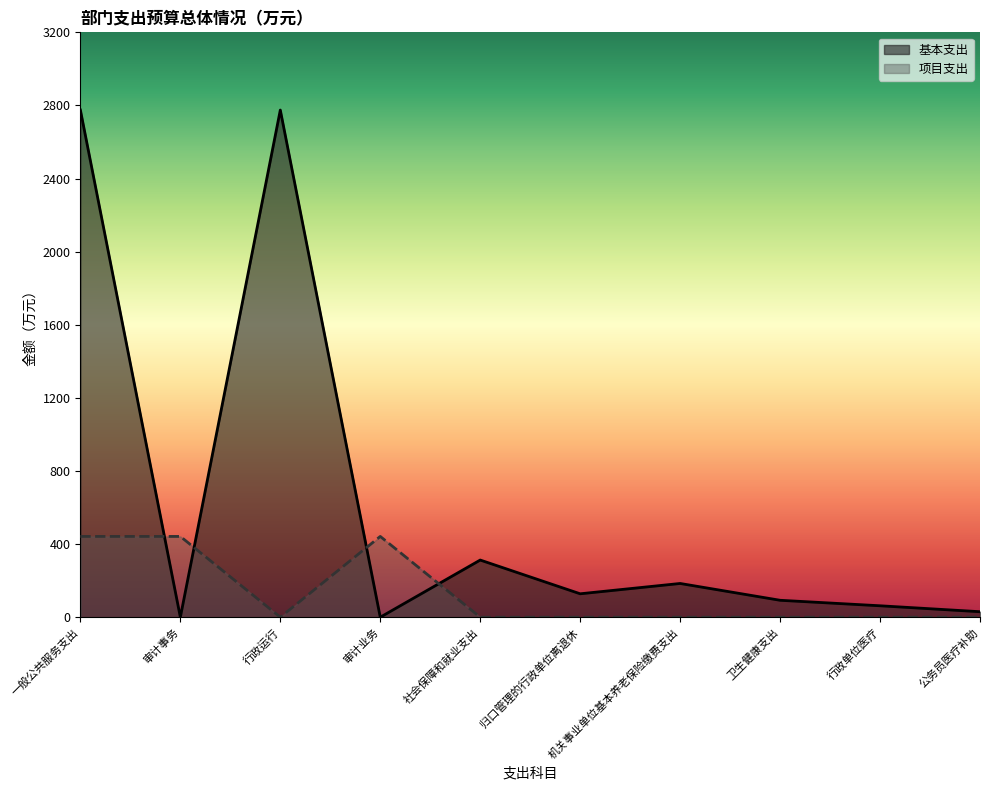

How many times do 项目支出 and 基本支出 cross each other?

4